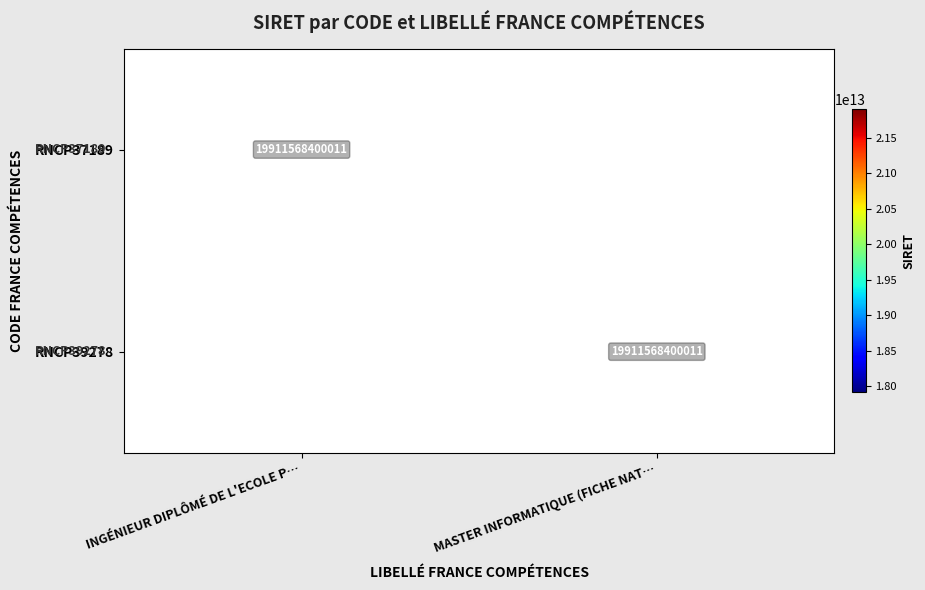

True or false: RNCP39278 has a value of 19911568400011 at MASTER INFORMATIQUE (FICHE NAT….

True